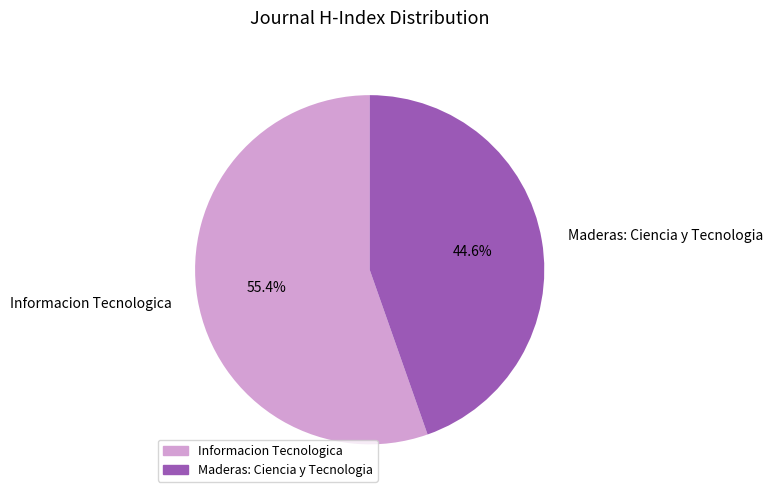

Is there any slice that represents more than half of the pie?

Yes